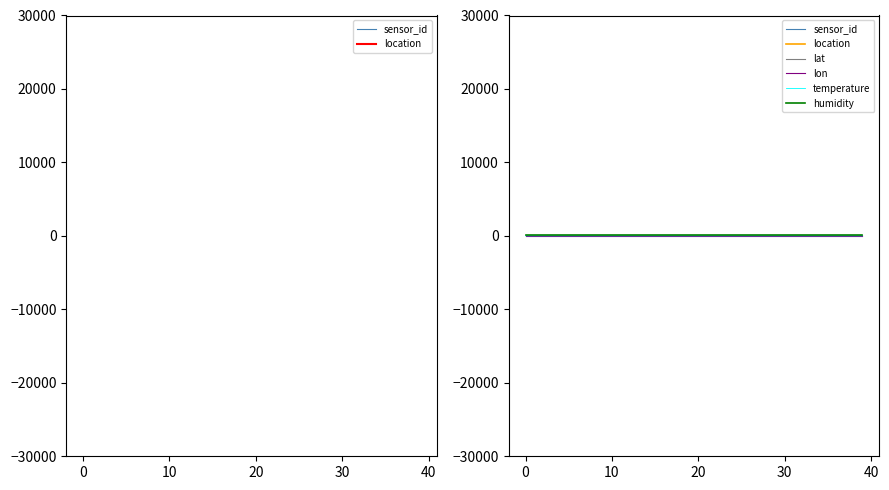

True or false: location and lon intersect in this chart.

False